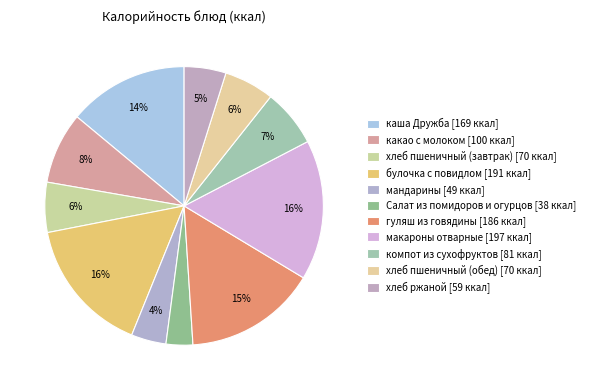

To the nearest percent, what percentage of the pie is хлеб пшеничный (обед)?

6%